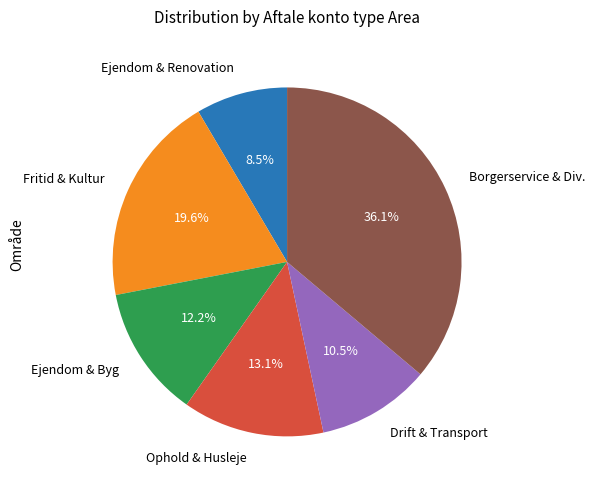

What is the total percentage of Ejendom & Byg and Fritid & Kultur?

31.8%